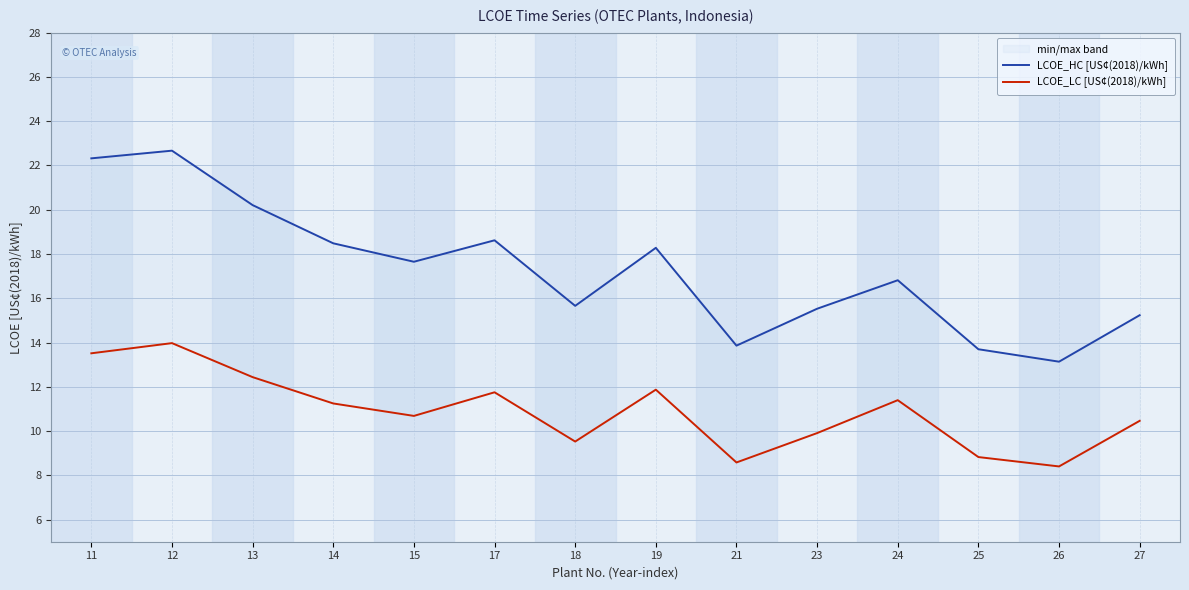

What is the value of the LCOE_HC [US¢(2018)/kWh] point at the 9th from the left?

13.9